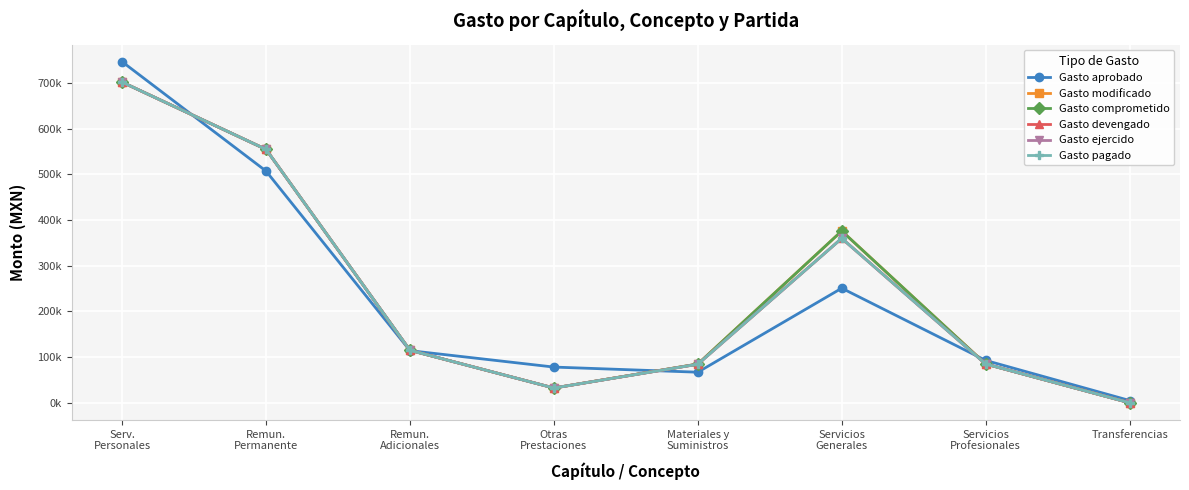

Is this an area chart (filled region under the line)?

No